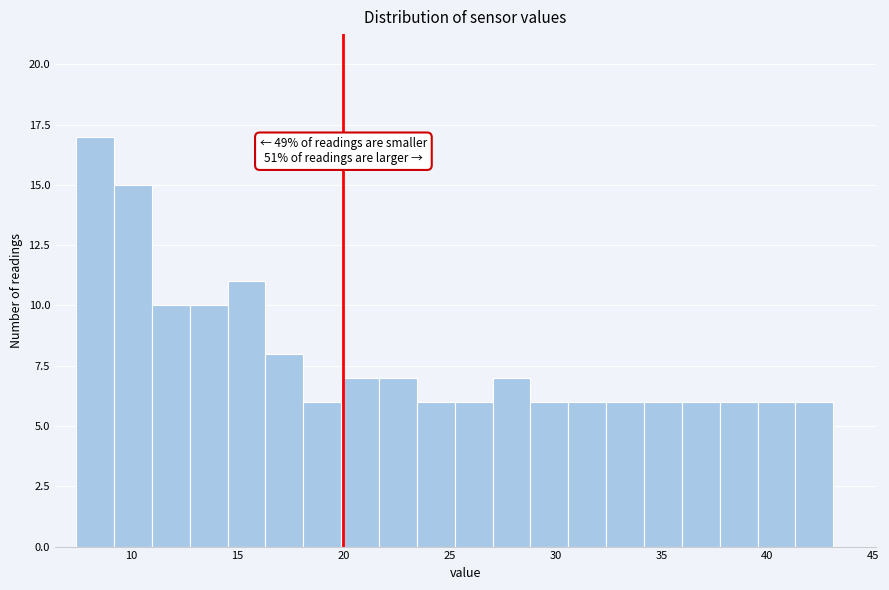

Around what value on the x-axis is the tallest bar? Give the approximate position of its centre, as read against the axis.

8.5